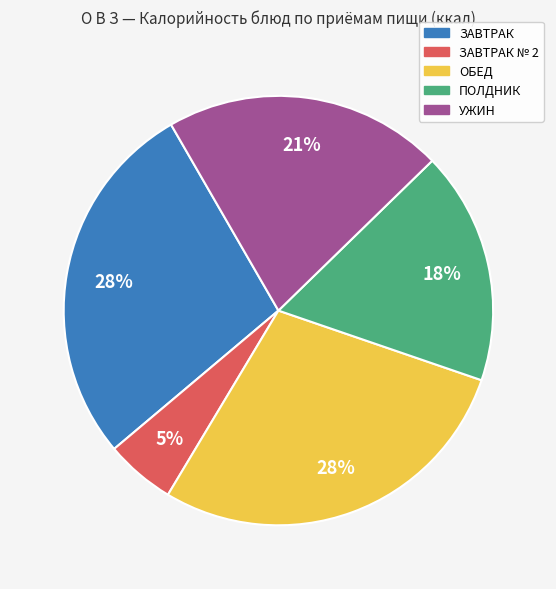

To the nearest percent, what is the difference between the largest and smallest slice percentages?

23%